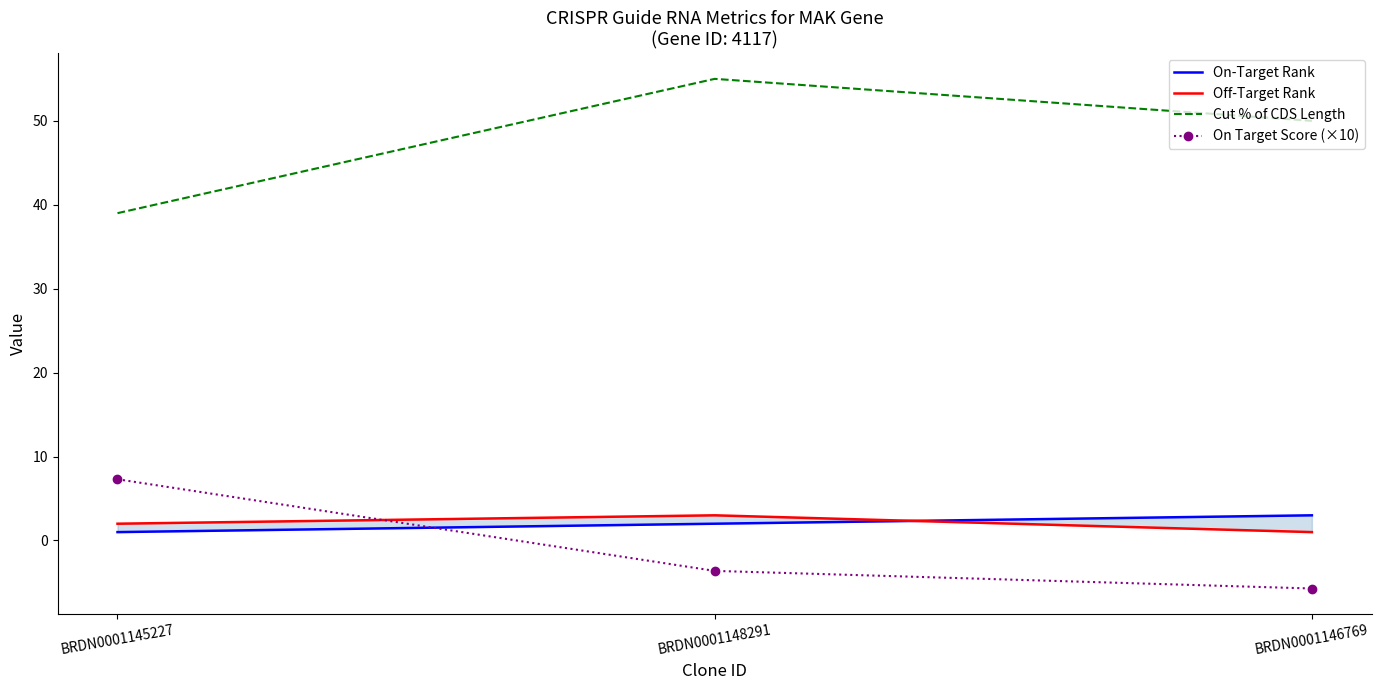

Is the value of Cut % of CDS Length at BRDN0001145227 greater than the value of On-Target Rank at BRDN0001146769?

Yes